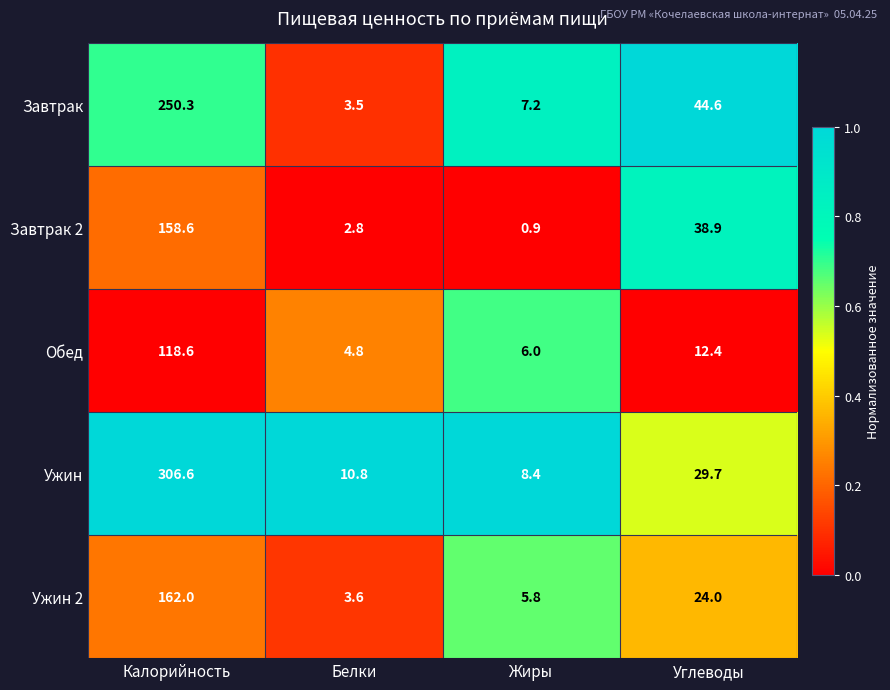

How many series are shown in this chart?

5